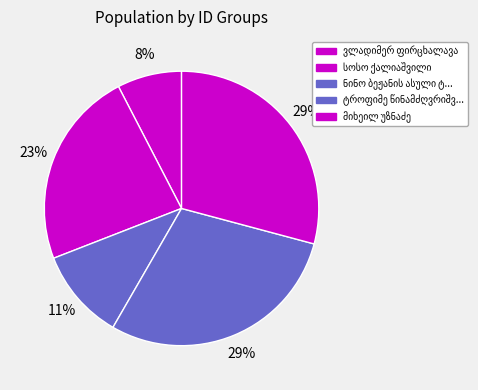

True or false: ნინო ბეჟანის ასული ტატიშვილი-ყიფიანისა accounts for 11% of the total.

True